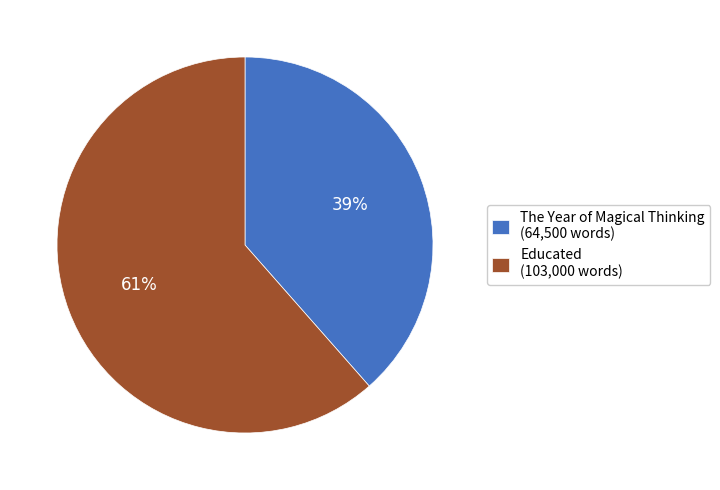

Combined, do The Year of Magical Thinking (64,500 words) and Educated (103,000 words) account for over 50%?

Yes